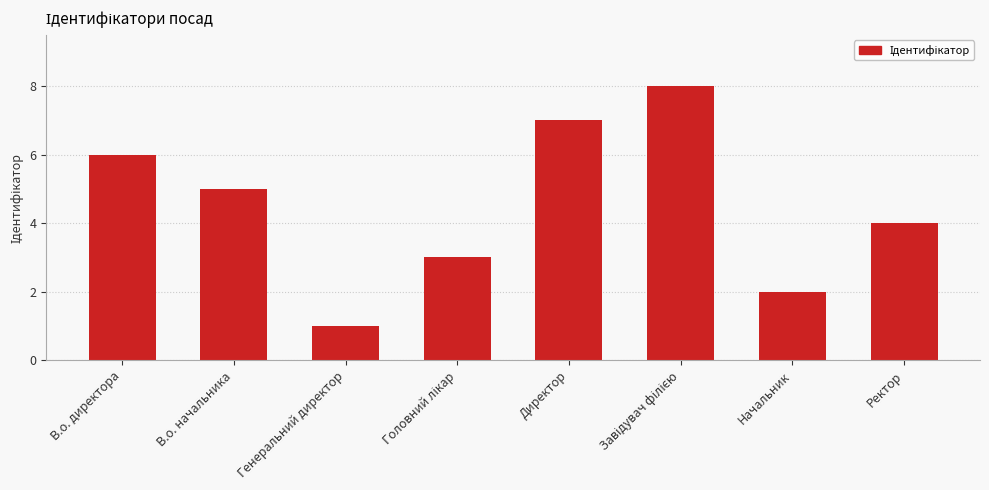

What is the sum of the values at Директор and Начальник?

9